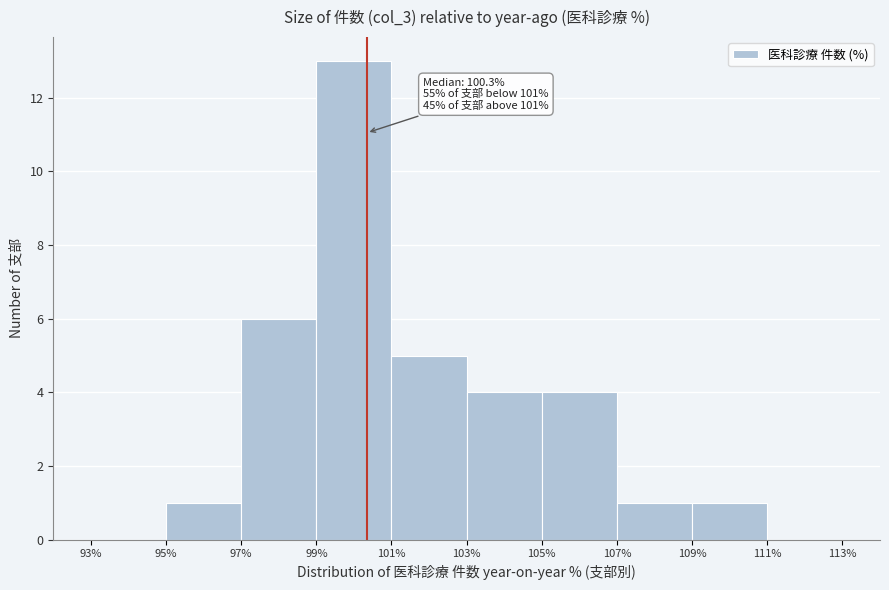

Which range on the x-axis has the tallest bar?

99% to 101%